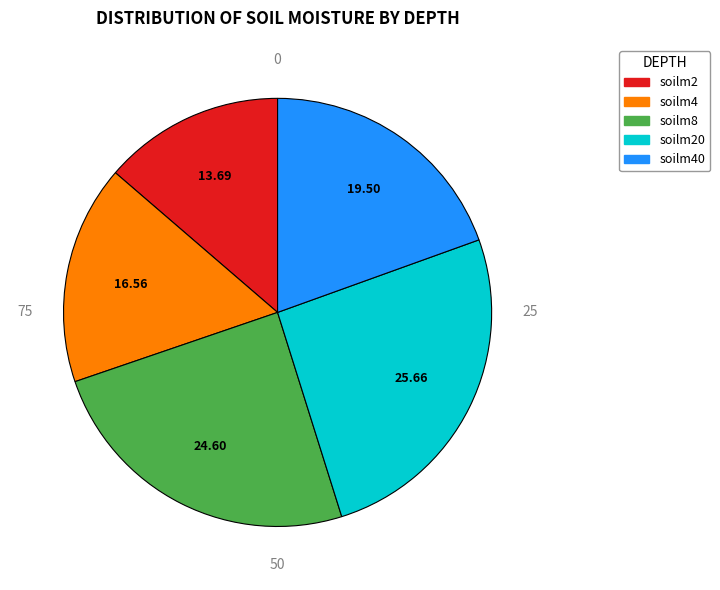

Is there any slice that represents more than half of the pie?

No